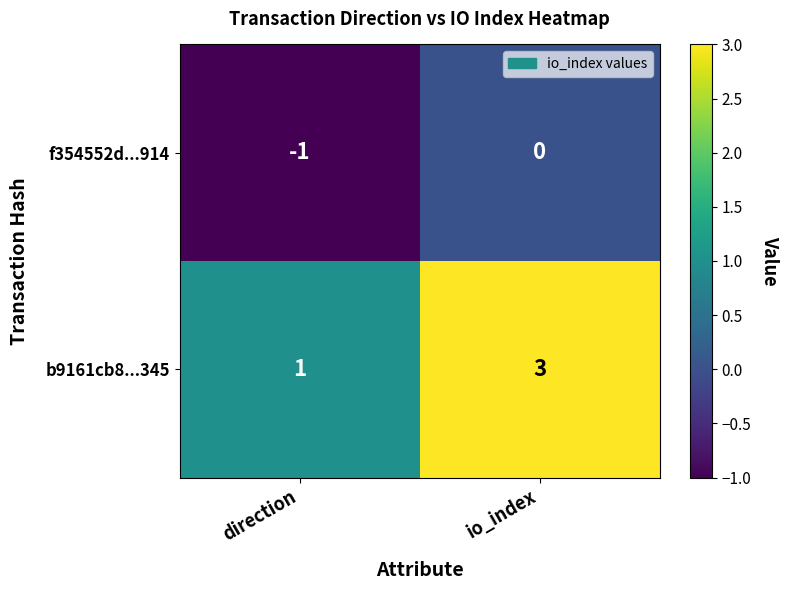

At which category is the sum across all series the highest?

io_index